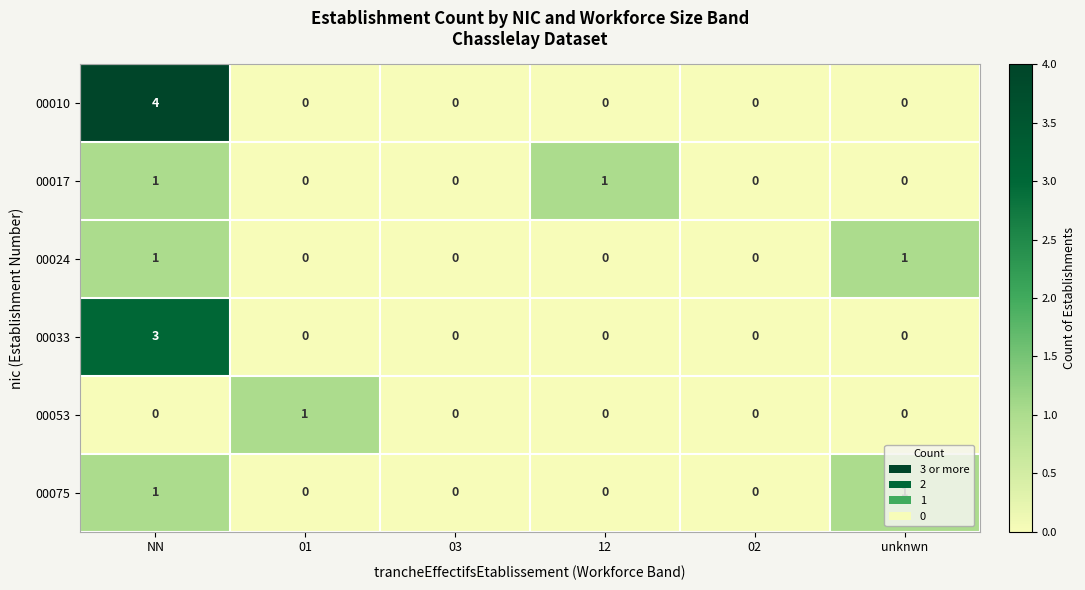

Which series has the largest total across all categories?

00010